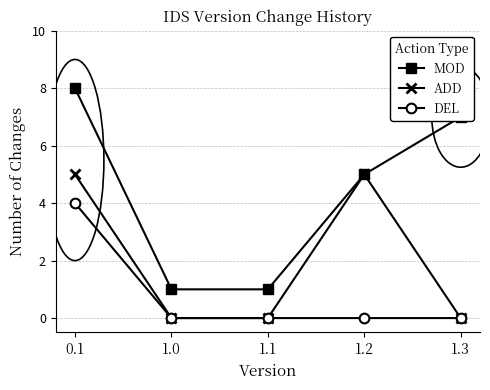

True or false: DEL and MOD cross at least once.

False